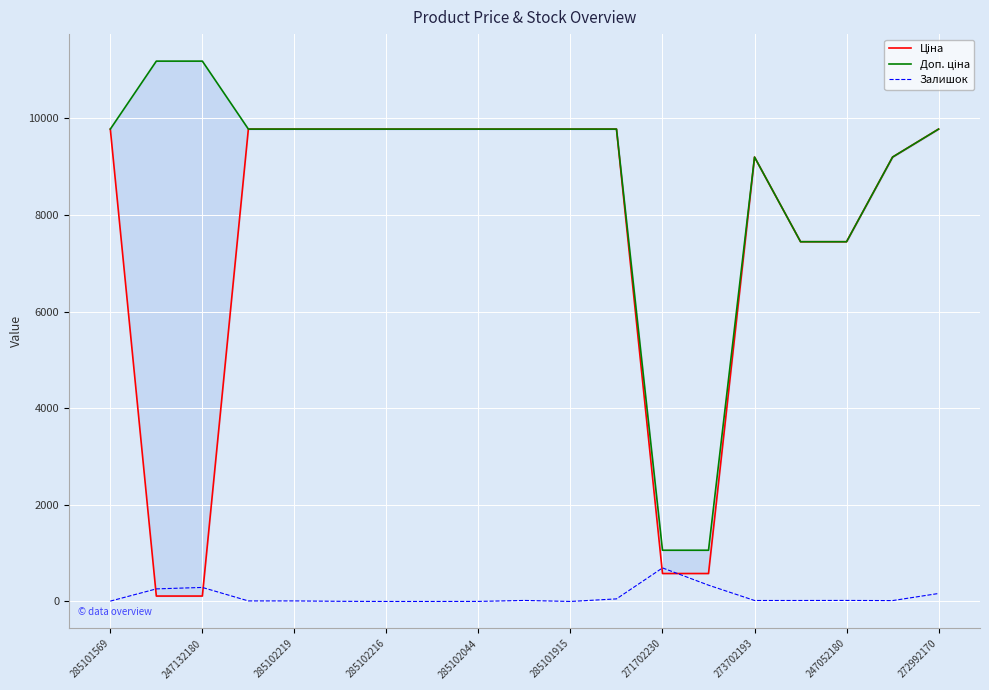

Which has a higher value, 13 or 10?

10